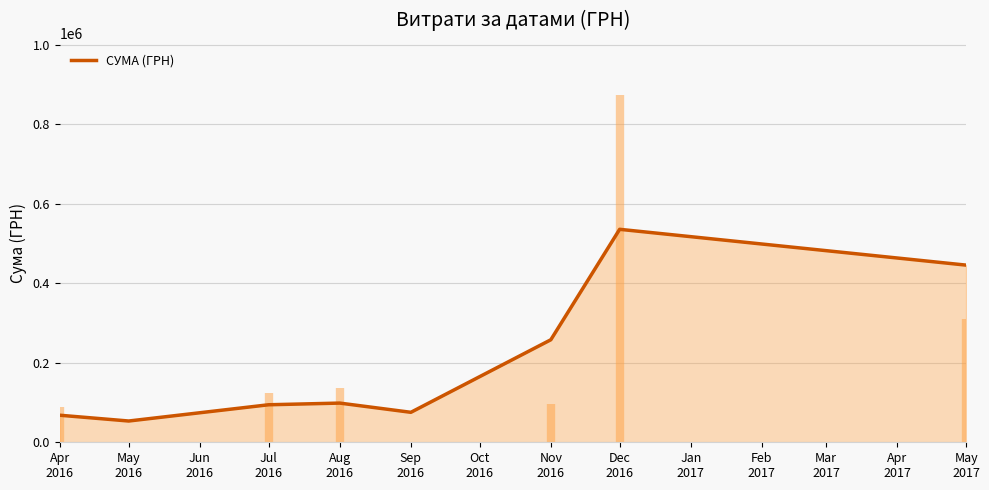

How many points are lower than both their immediate neighbors (excluding endpoints)?

2